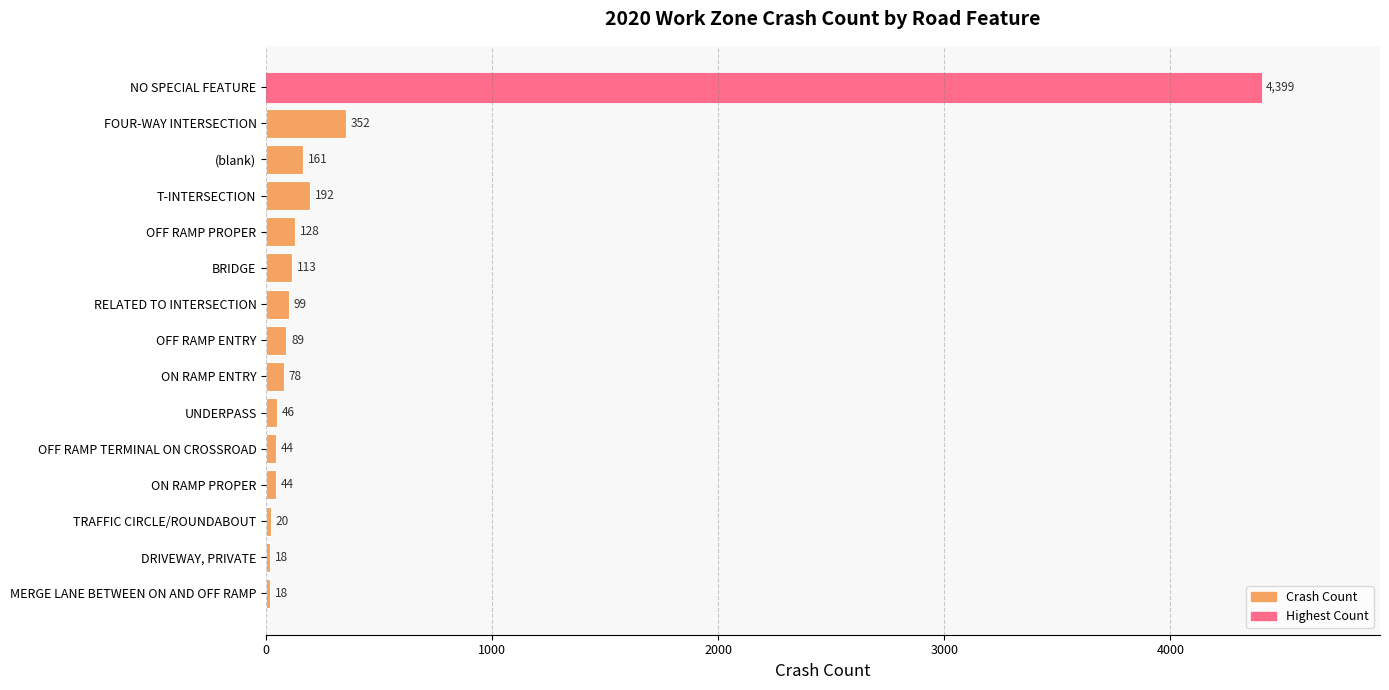

What is the difference between the maximum and minimum values?

4381